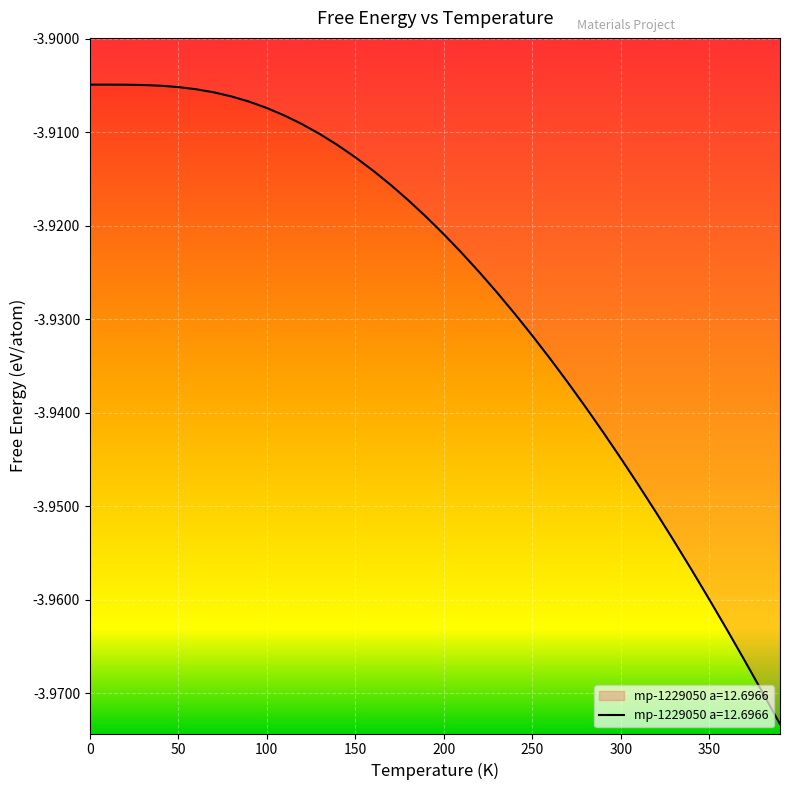

Is this an area chart (filled region under the line)?

Yes